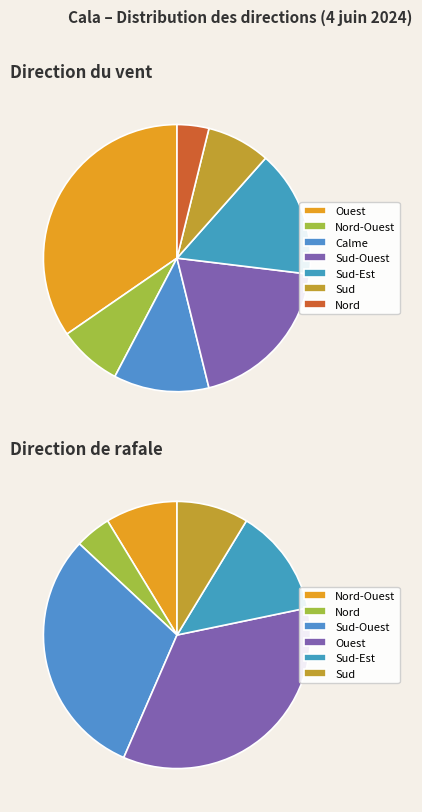

Which has a higher value, Nord-Ouest or Sud-Est?

Sud-Est